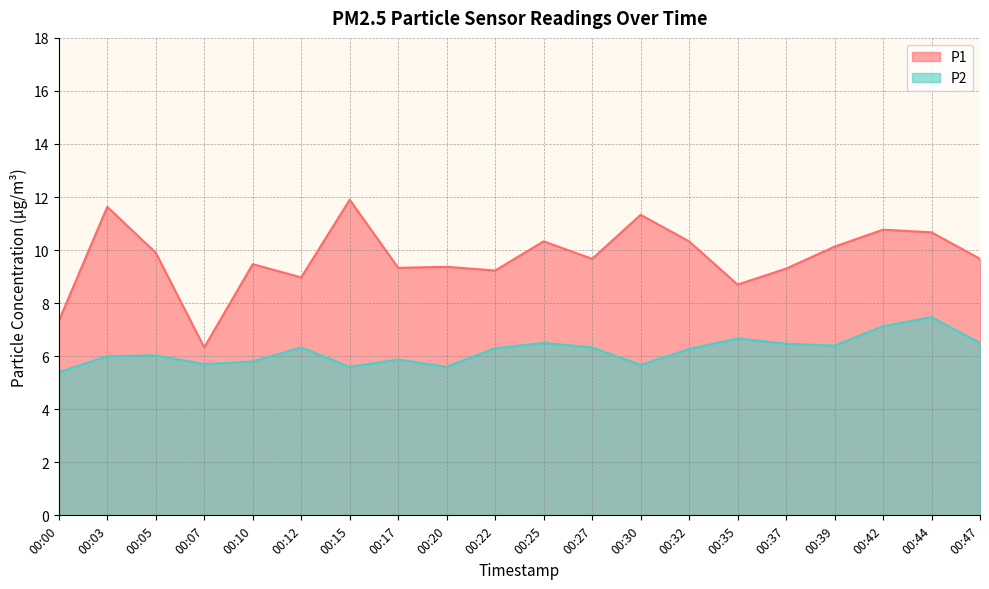

At which label does P1 first exceed 9?

00:03